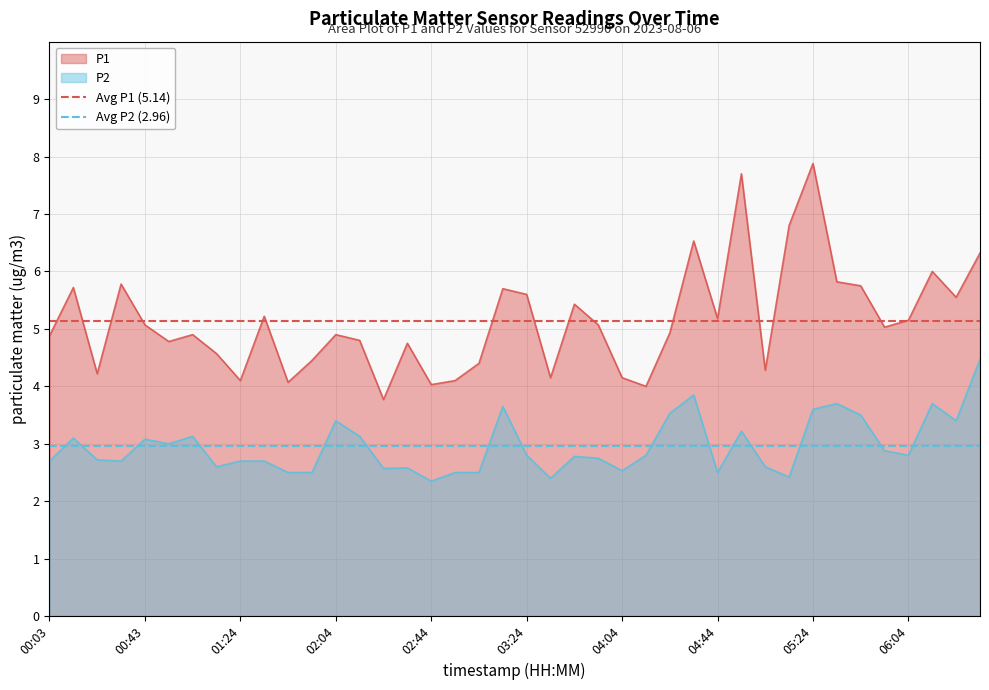

True or false: P2 and P1 intersect in this chart.

False